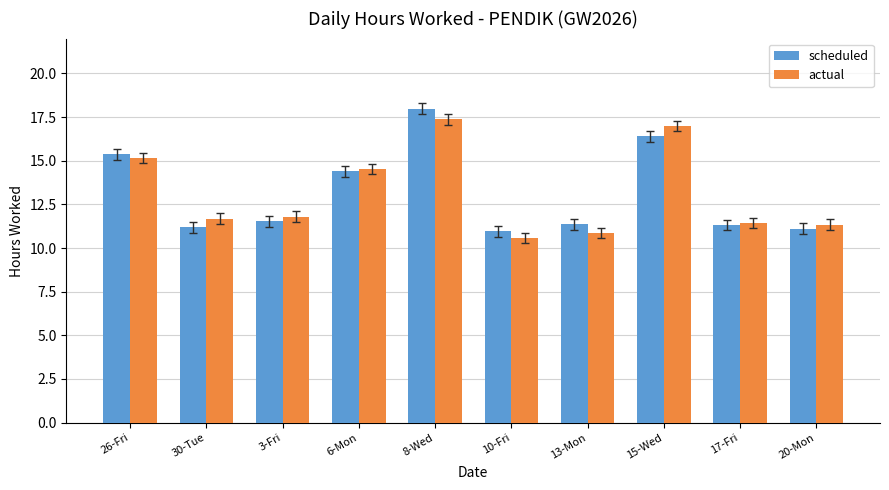

What is the sum of all scheduled values?

131.6